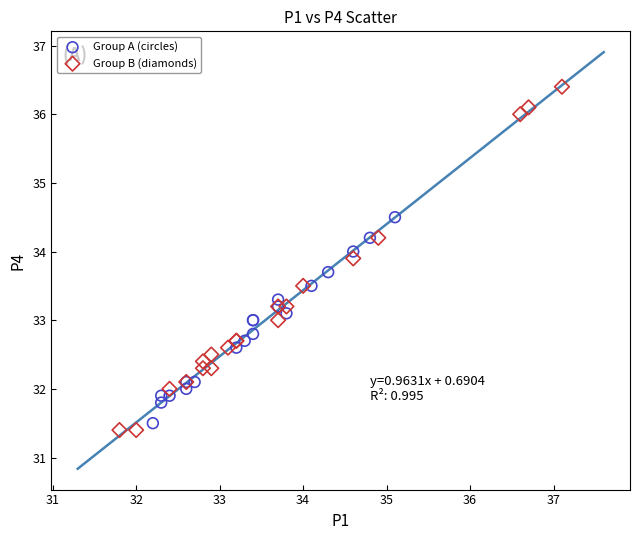

Which series reaches the minimum Y coordinate?

Group B (diamonds)